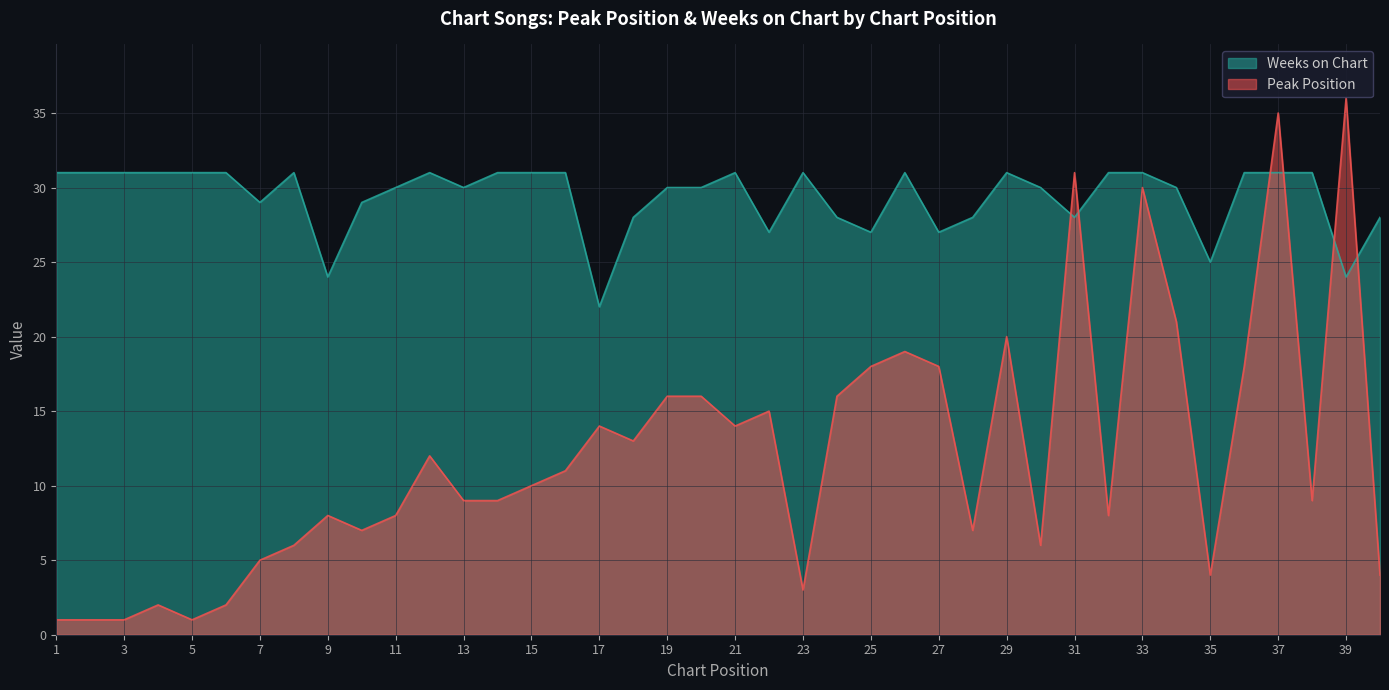

Which series has the largest total across all categories?

Weeks on Chart